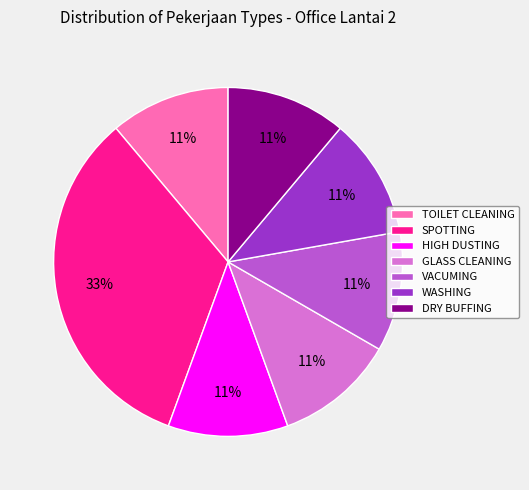

Is it true that VACUMING is 23% of the pie?

False